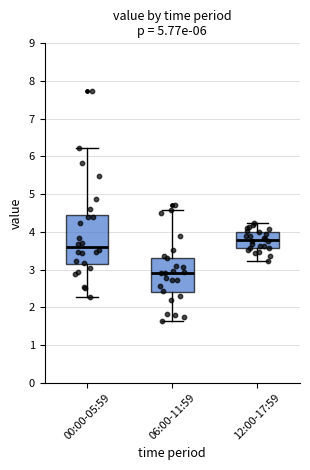

Which box's median line is the highest?

12:00-17:59